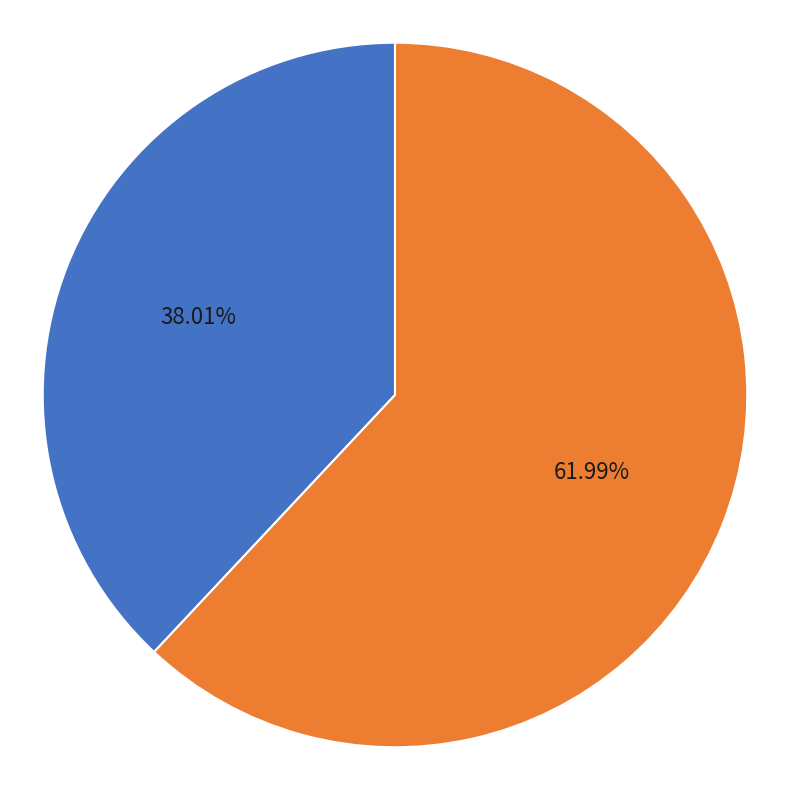

How many slices are in this pie chart?

2